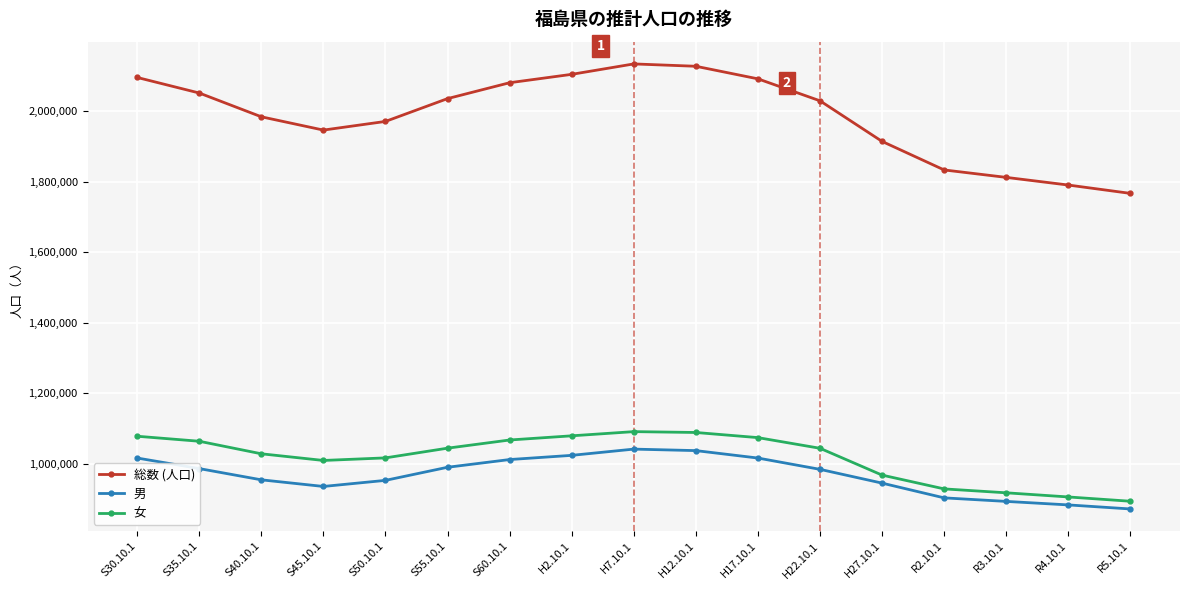

What is the label of the 15th point from the left?

R3.10.1